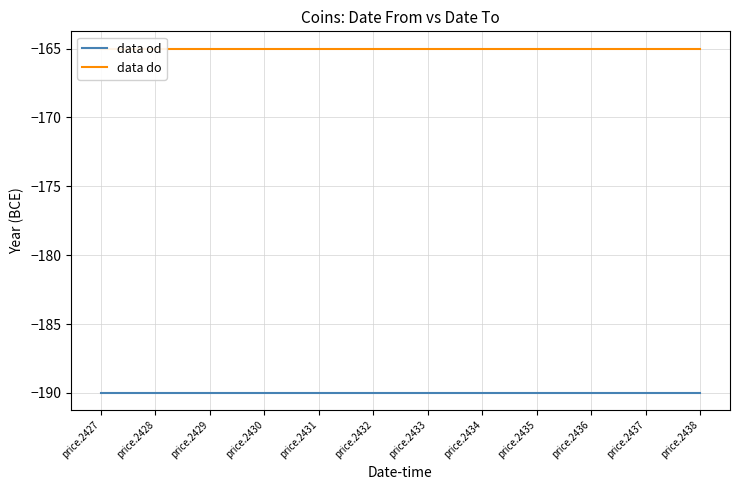

Reading left to right, transcribe all the data shown in this chart.

data od: price.2427=-190	price.2428=-190	price.2429=-190	price.2430=-190	price.2431=-190	price.2432=-190	price.2433=-190	price.2434=-190	price.2435=-190	price.2436=-190	price.2437=-190	price.2438=-190
data do: price.2427=-165	price.2428=-165	price.2429=-165	price.2430=-165	price.2431=-165	price.2432=-165	price.2433=-165	price.2434=-165	price.2435=-165	price.2436=-165	price.2437=-165	price.2438=-165